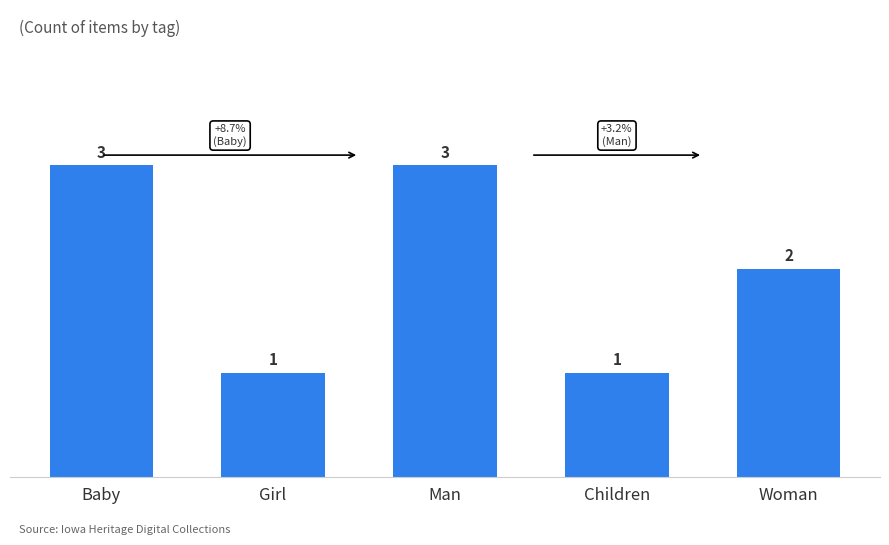

What is the difference between the maximum and second lowest values?

2